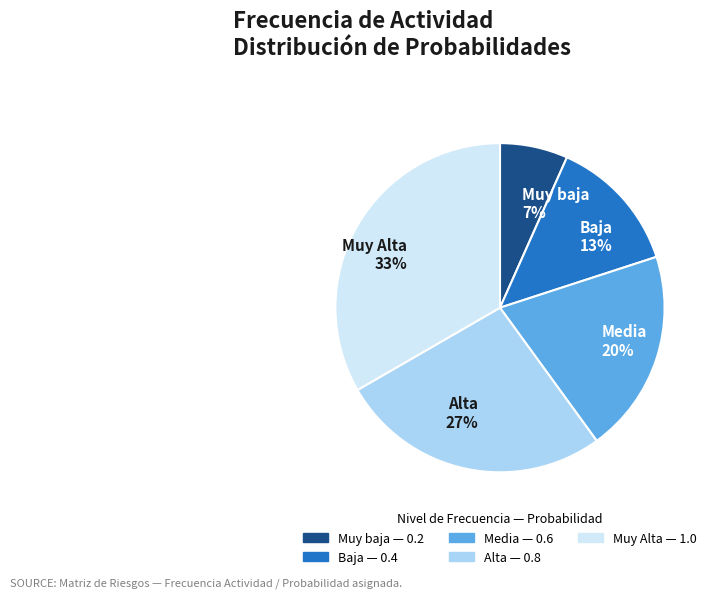

True or false: Media accounts for 12% of the total.

False